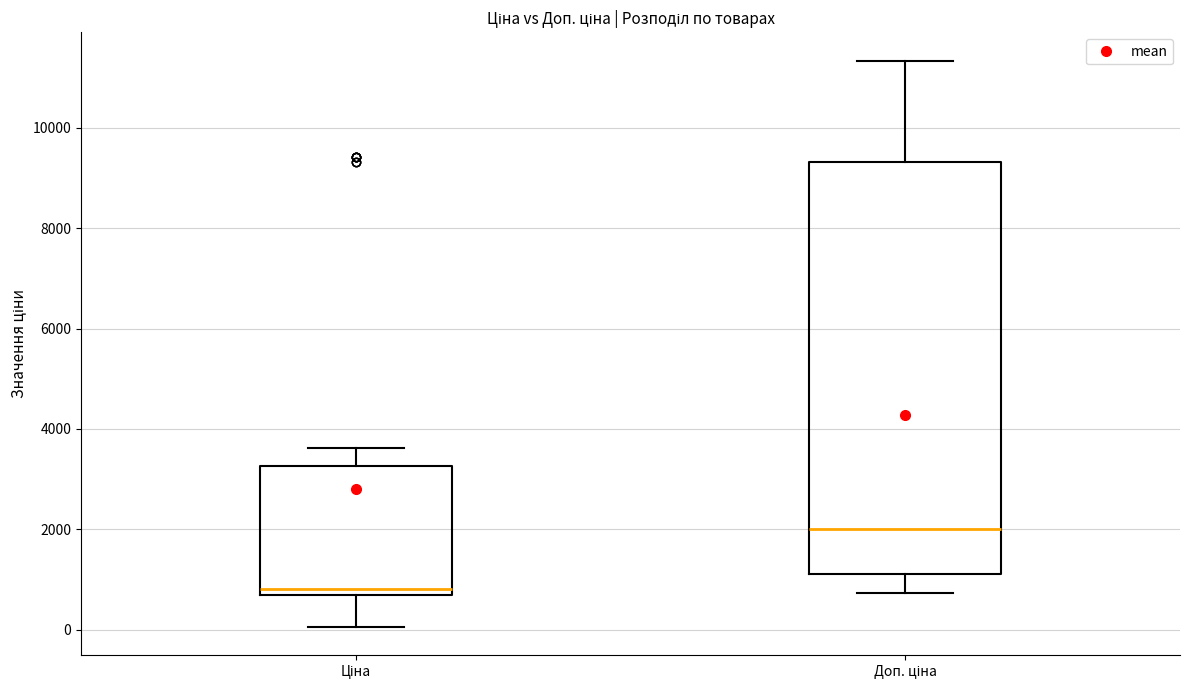

Reading left to right, transcribe this box plot: for each box, give where its median line is, the range the box spans, and where its two whiskers end, as read against the y-axis. The values are not printed on the chart, so give them approximately, as read against the axis.

Ціна: median 800, box 600 to 3200, whiskers 0 to 3600
Доп. ціна: median 2000, box 1200 to 9400, whiskers 800 to 11400